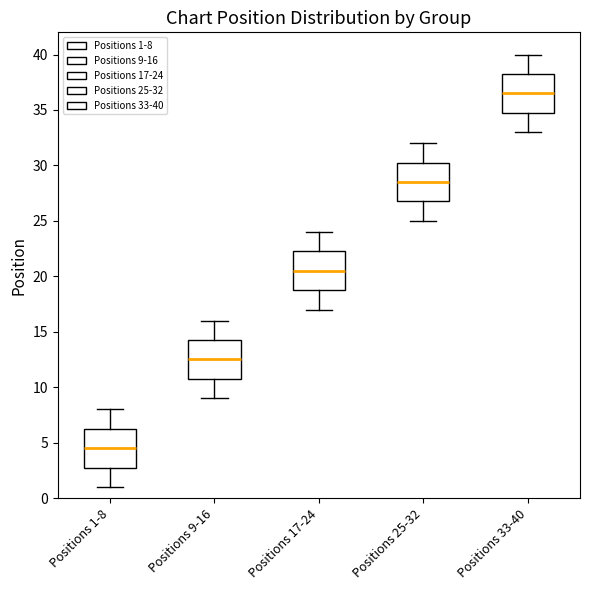

Reading left to right, transcribe this box plot: for each box, give where its median line is, the range the box spans, and where its two whiskers end, as read against the y-axis. The values are not printed on the chart, so give them approximately, as read against the axis.

Positions 1-8: median 4.5, box 3.0 to 6.5, whiskers 1.0 to 8.0
Positions 9-16: median 12.5, box 11.0 to 14.5, whiskers 9.0 to 16.0
Positions 17-24: median 20.5, box 19.0 to 22.5, whiskers 17.0 to 24.0
Positions 25-32: median 28.5, box 27.0 to 30.5, whiskers 25.0 to 32.0
Positions 33-40: median 36.5, box 35.0 to 38.5, whiskers 33.0 to 40.0